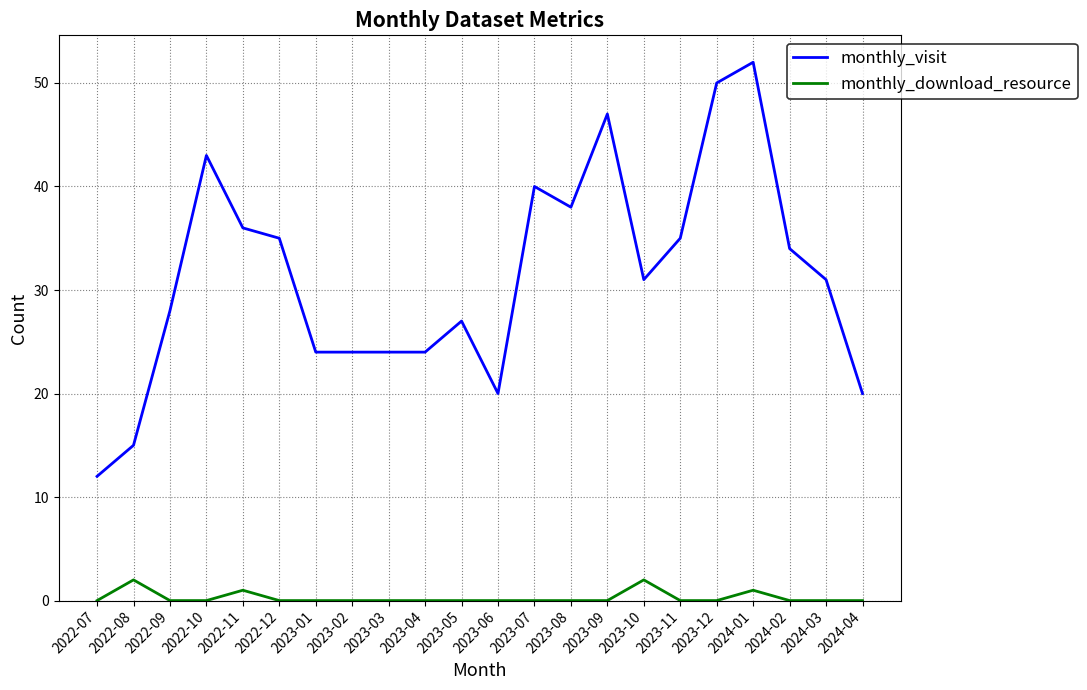

What is the difference between the maximum and minimum values in the monthly_download_resource series?

2